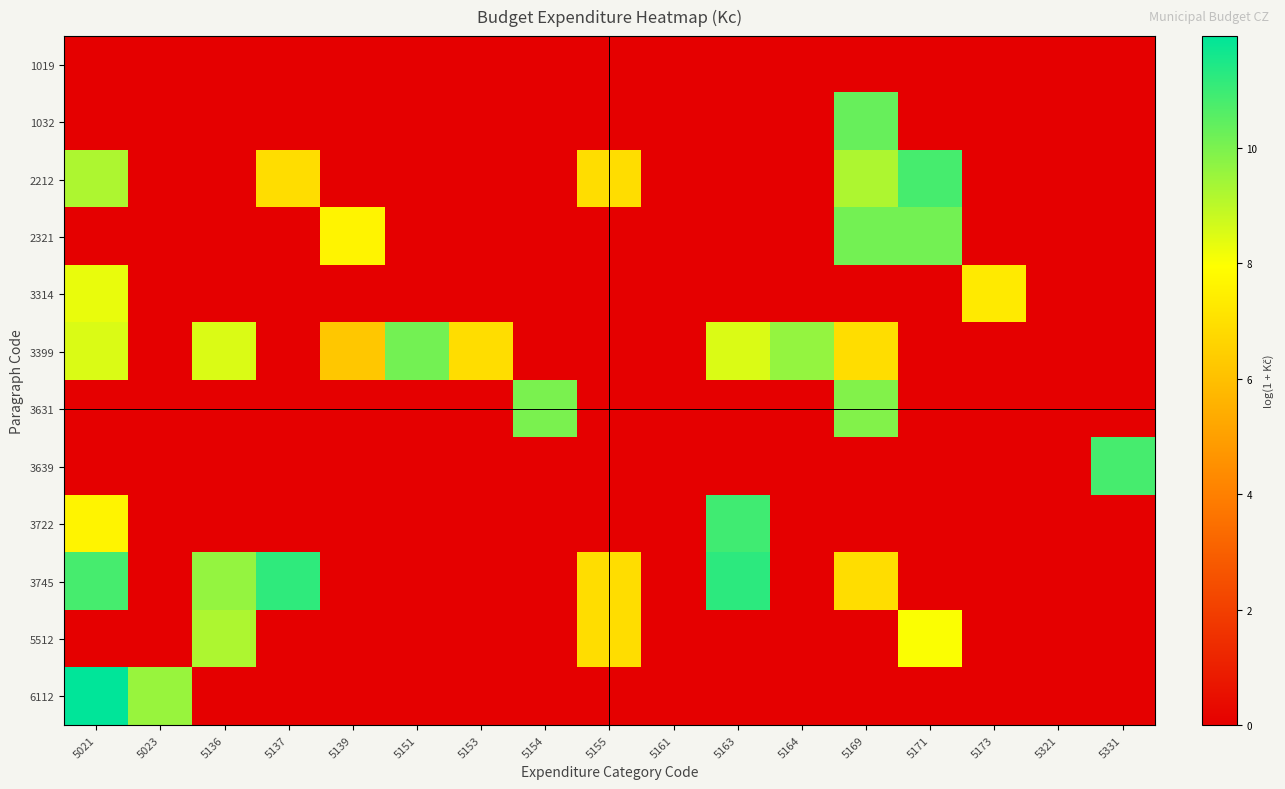

What is the maximum value shown in the chart?

11.9